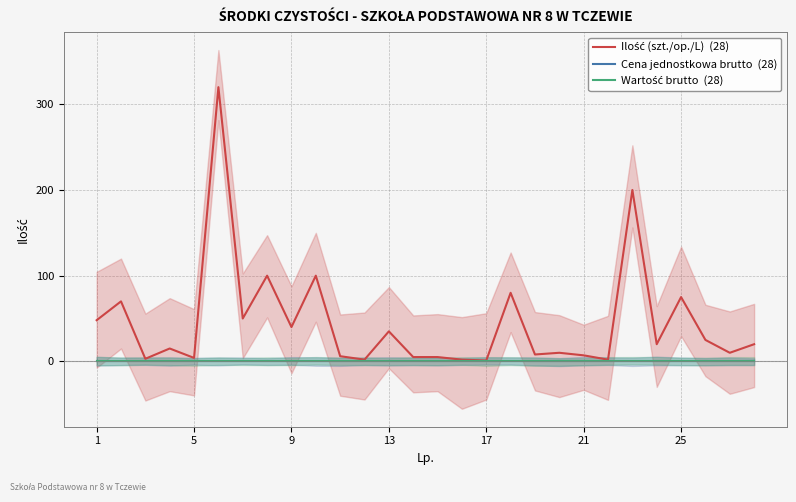

True or false: Cena jednostkowa brutto  (28) and Wartość brutto  (28) intersect in this chart.

False